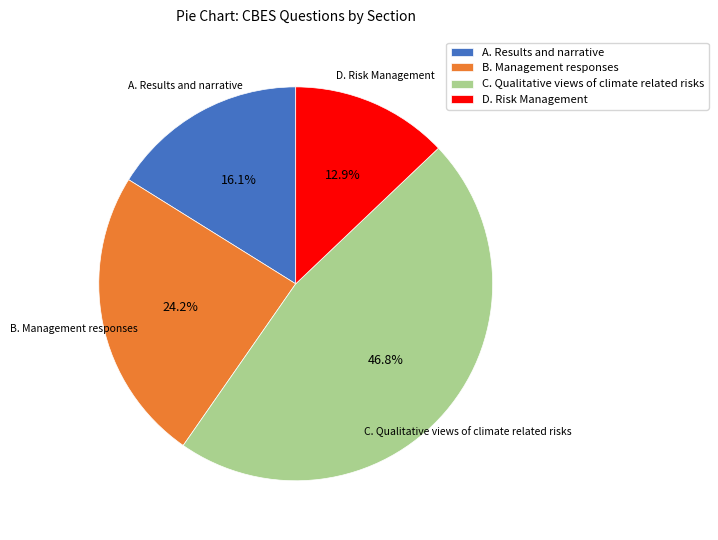

Which category has the biggest portion of the pie?

C. Qualitative views of climate related risks